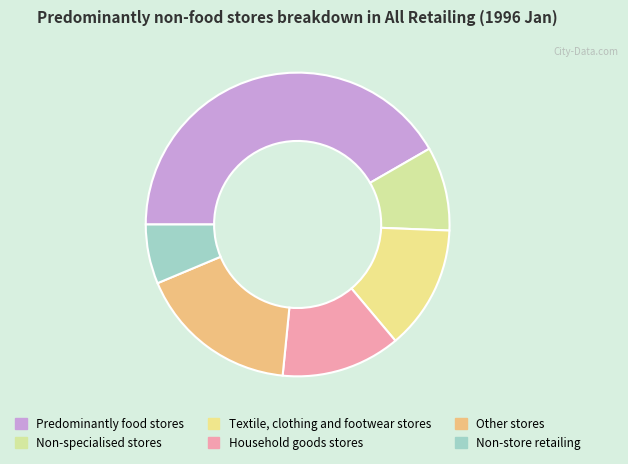

To the nearest percent, what is the difference between the Non-store retailing and Household goods stores slice percentages?

6%